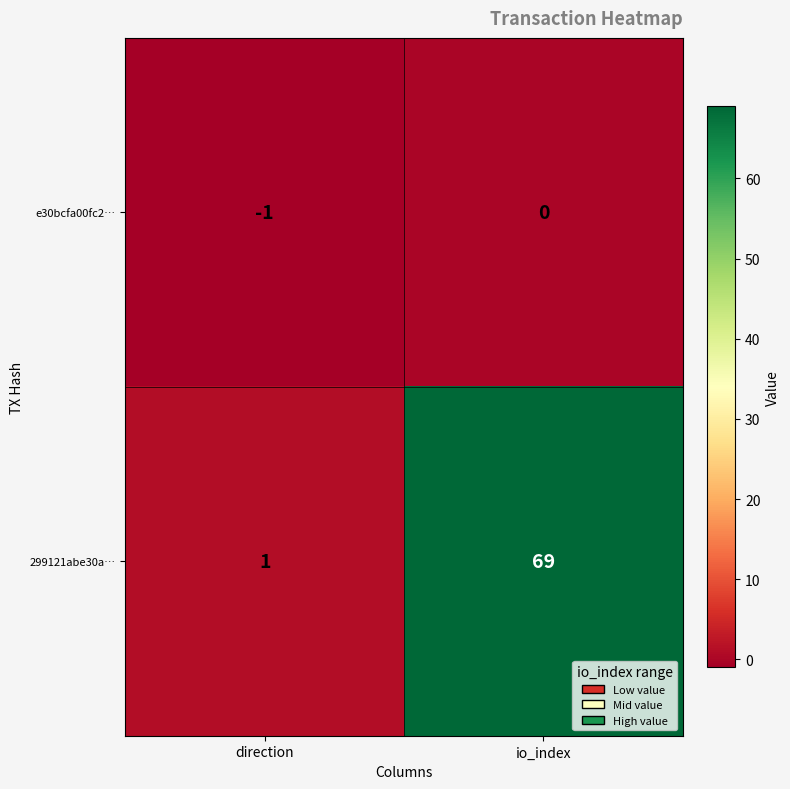

Reading right to left, what are all the values shown in this chart?

e30bcfa00fc2…: io_index=0	direction=-1
299121abe30a…: io_index=69	direction=1